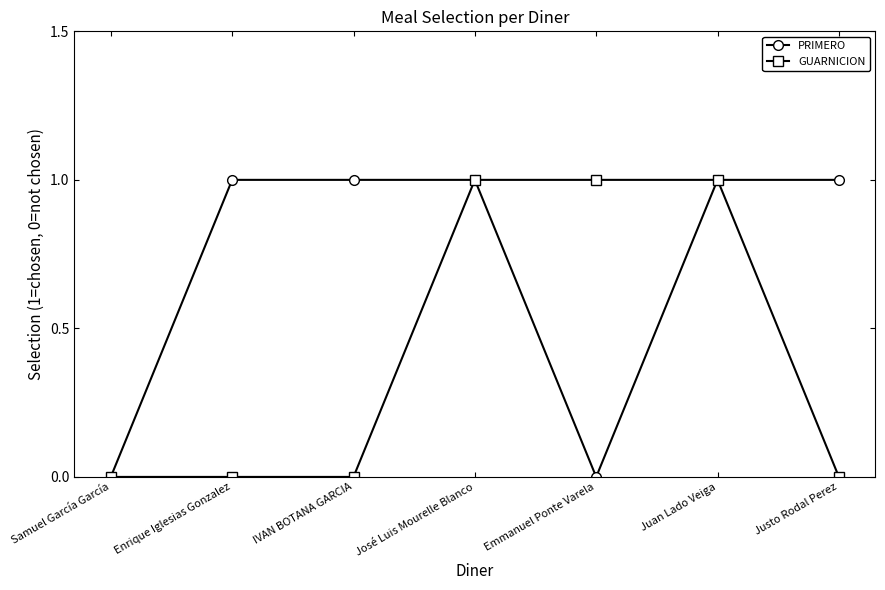

What is the difference between the second highest and second lowest values in the PRIMERO series?

1